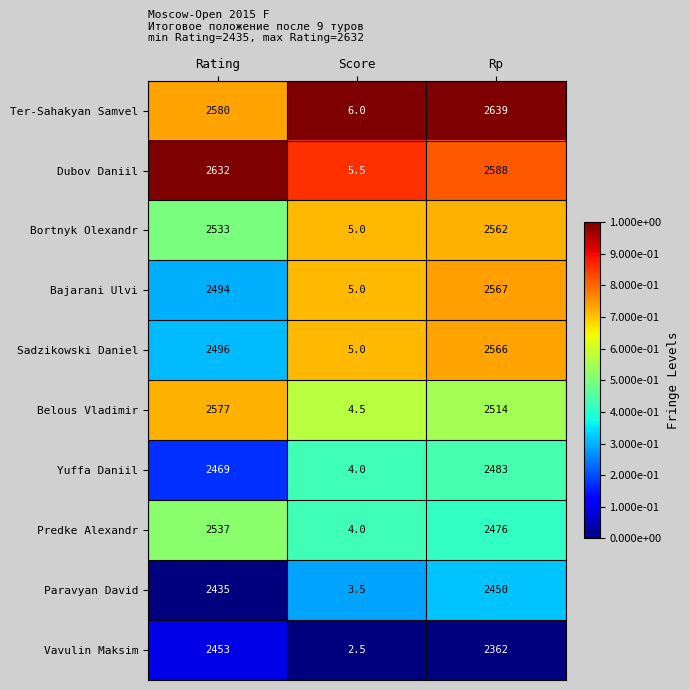

True or false: Paravyan David has a value of 3.5 at Score.

True